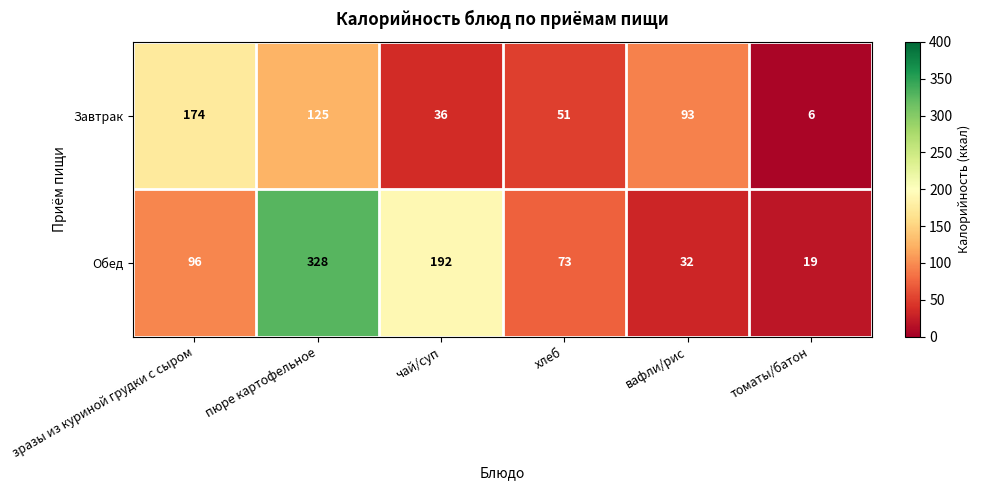

How many values in the Обед series are below 96?

3